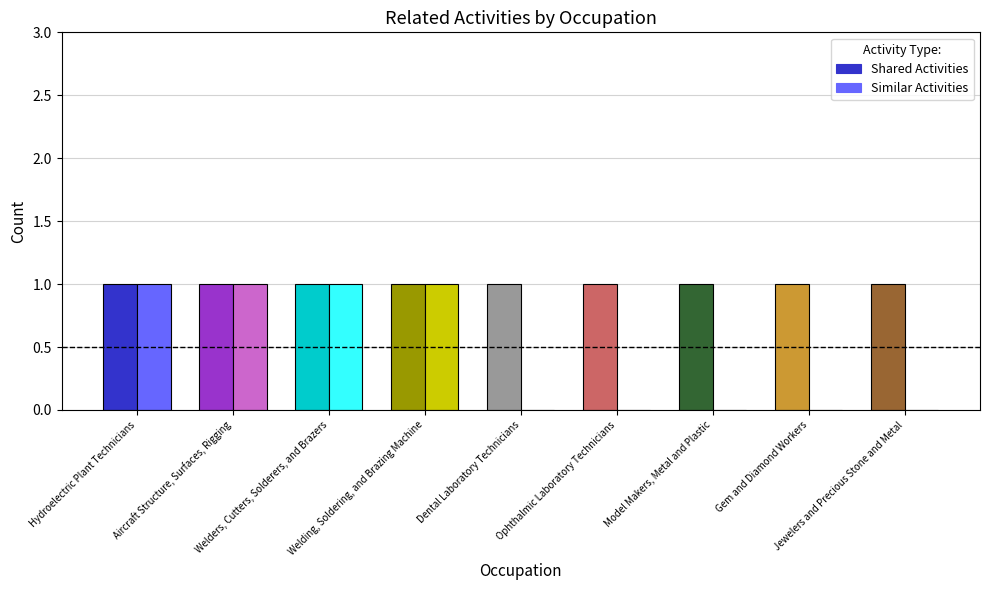

Is it true that Similar Activities equals 0 at Model Makers, Metal and Plastic?

True